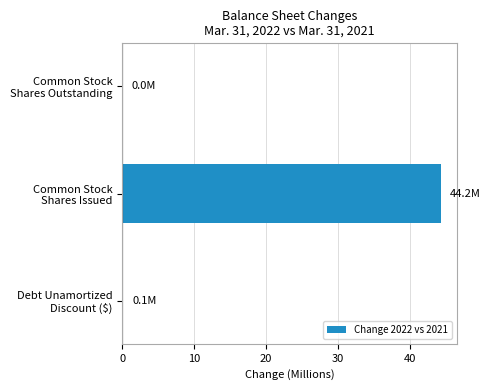

What is the sum of all values?

44.3